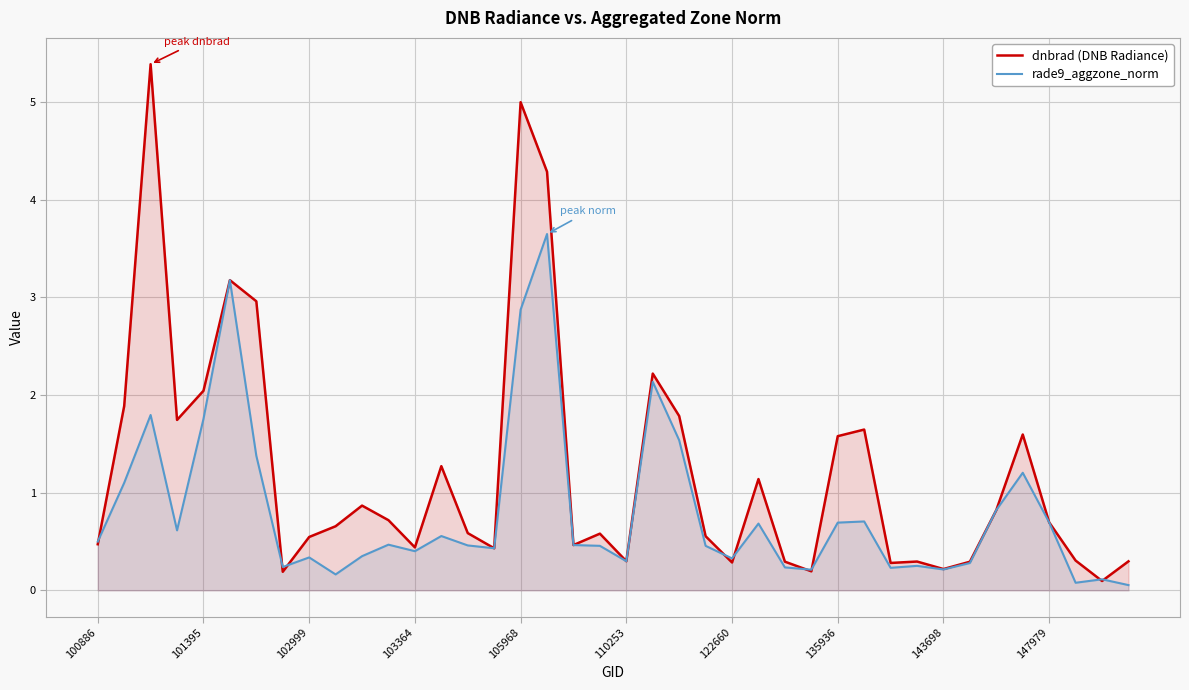

List the series in order of their overall mean, lowest first.

rade9_aggzone_norm, dnbrad (DNB Radiance)